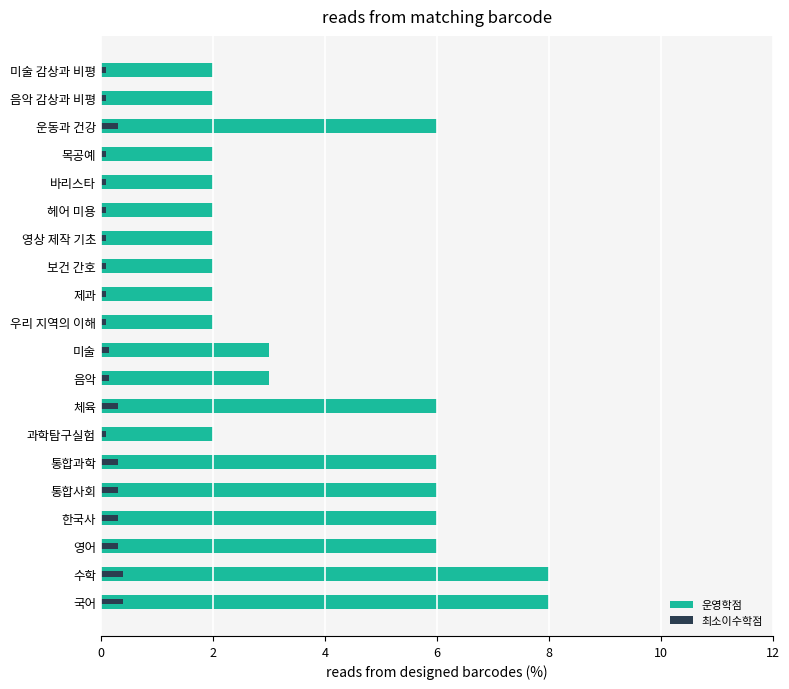

How many bars are there in each group?

2